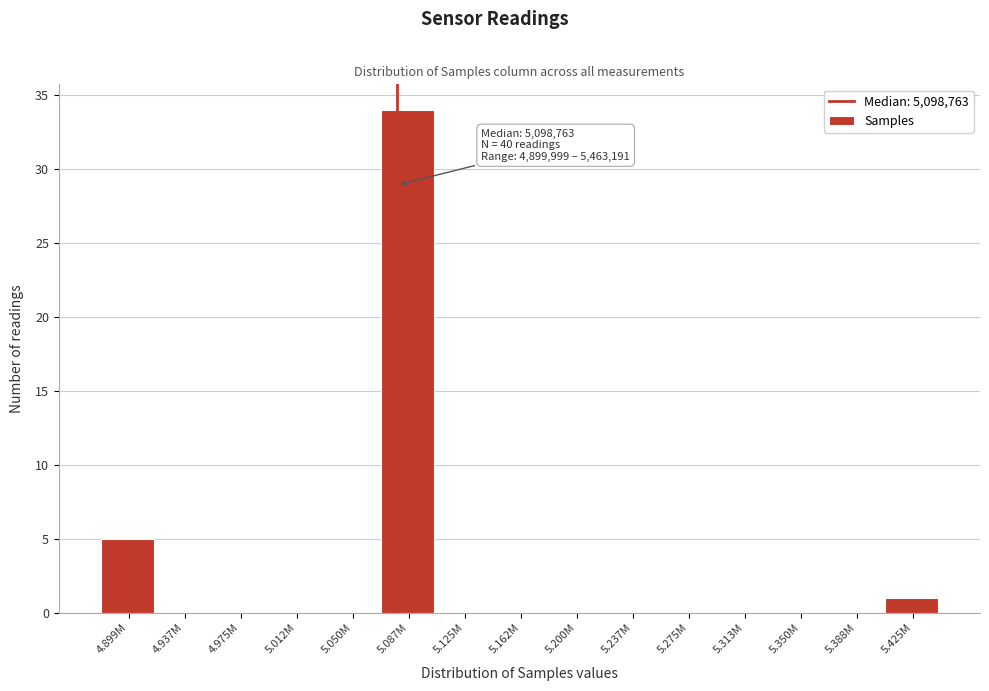

Reading left to right, extract all data points from this chart.

4.899M=5	4.937M=0	4.975M=0	5.012M=0	5.050M=0	5.087M=34	5.125M=0	5.162M=0	5.200M=0	5.237M=0	5.275M=0	5.313M=0	5.350M=0	5.388M=0	5.425M=1